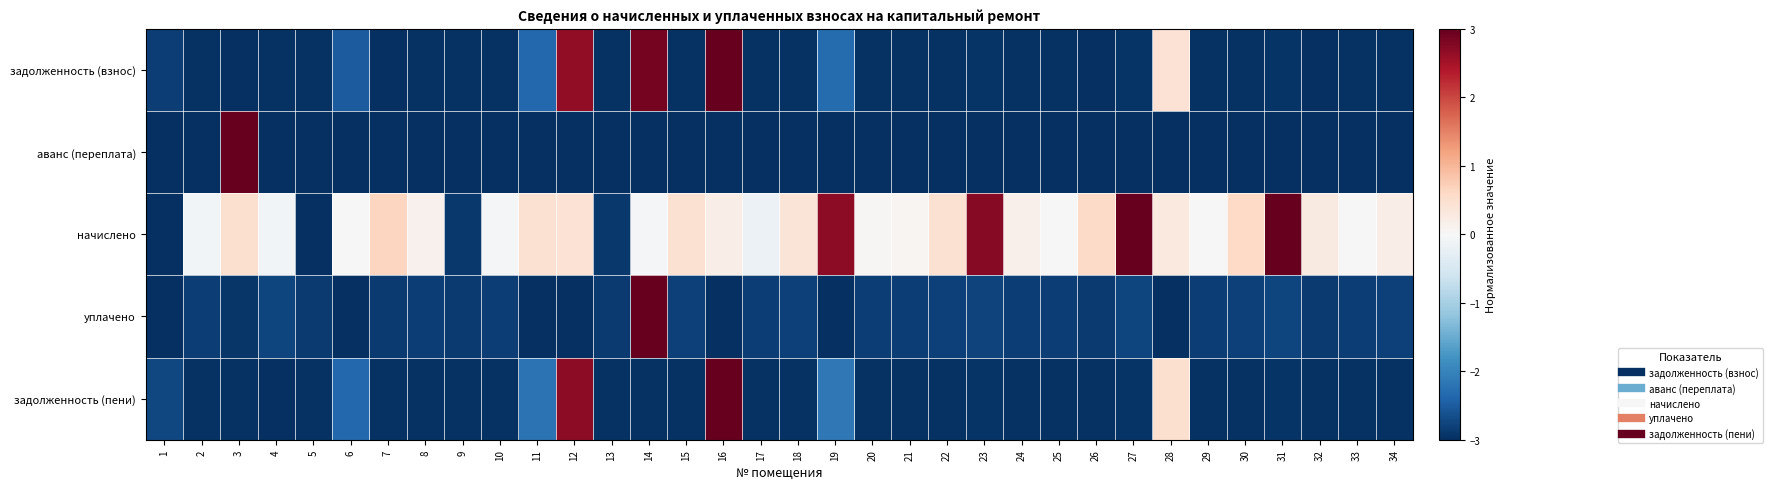

What is the smallest value displayed?

-3.0